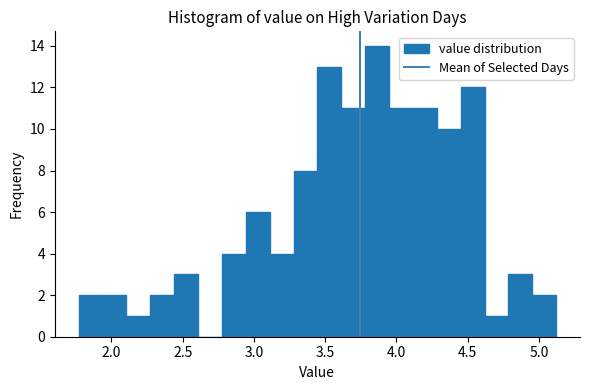

Around what value on the x-axis is the tallest bar? Give the approximate position of its centre, as read against the axis.

3.85